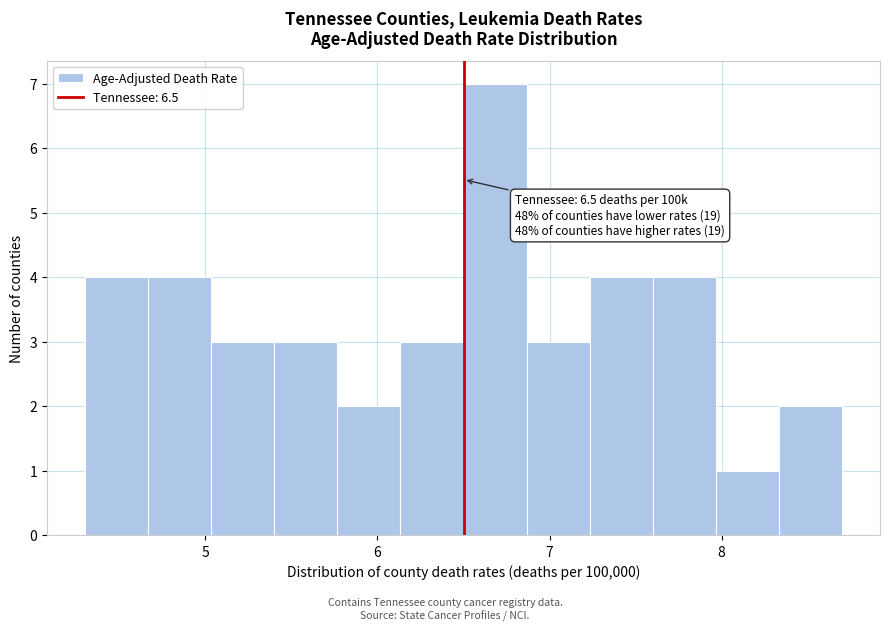

Read against the x-axis, roughly where is the centre of the tallest bar?

6.7